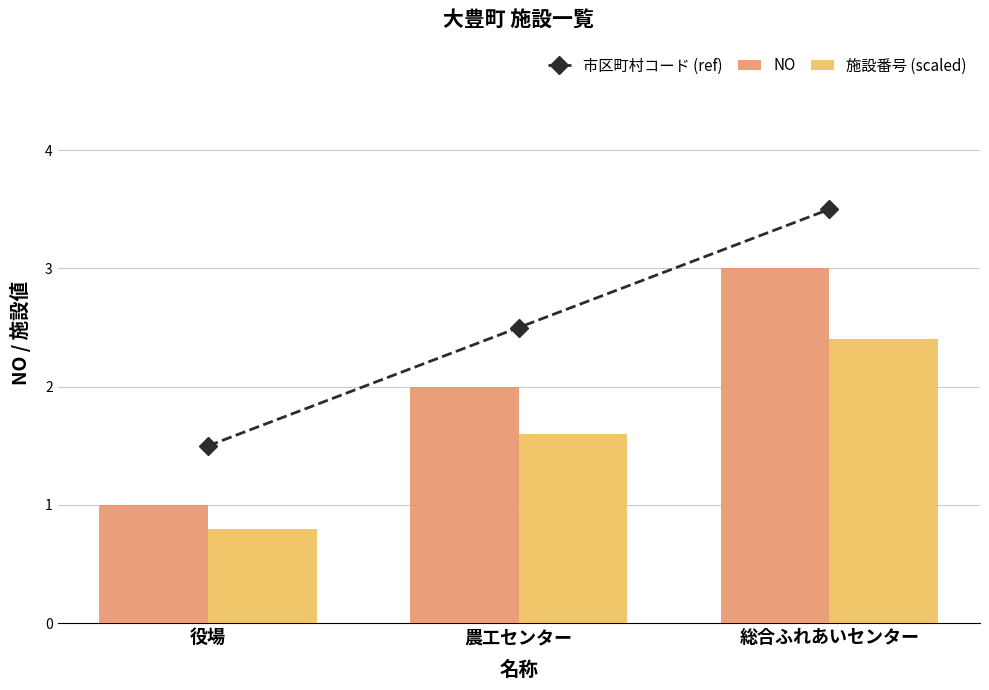

True or false: 施設番号 (scaled) has a value of 0.6 at 総合ふれあいセンター.

False